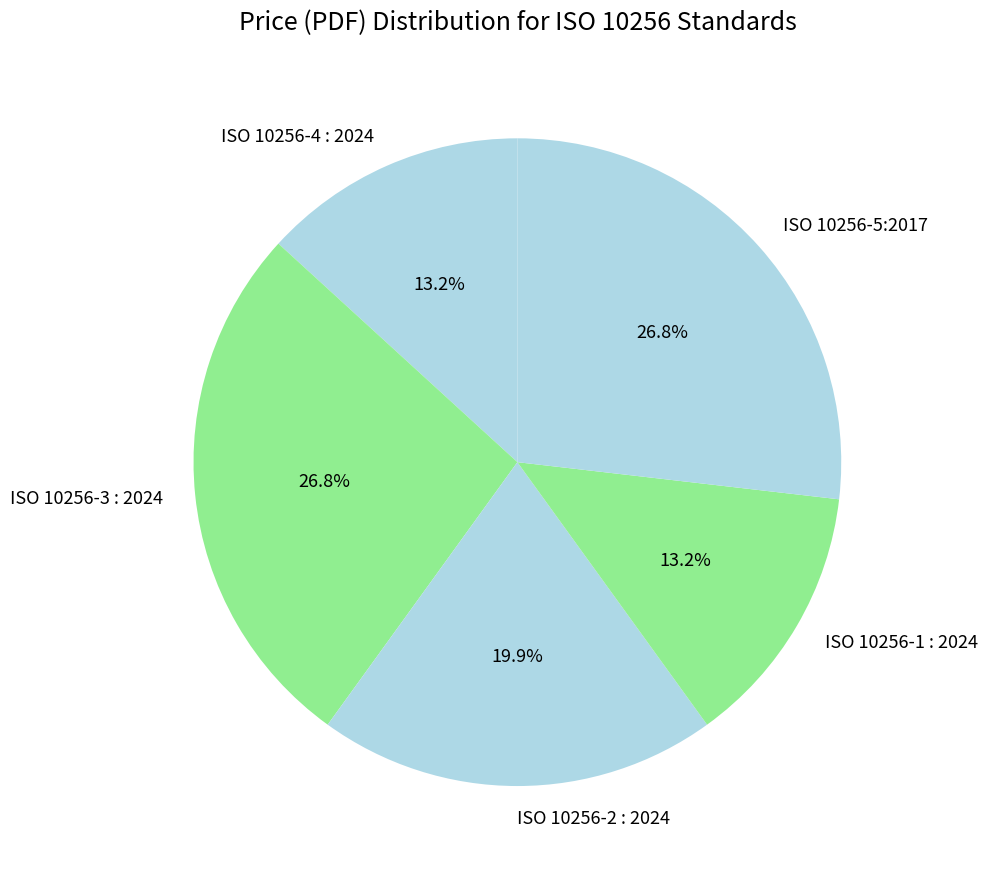

Does any single category account for the majority?

No